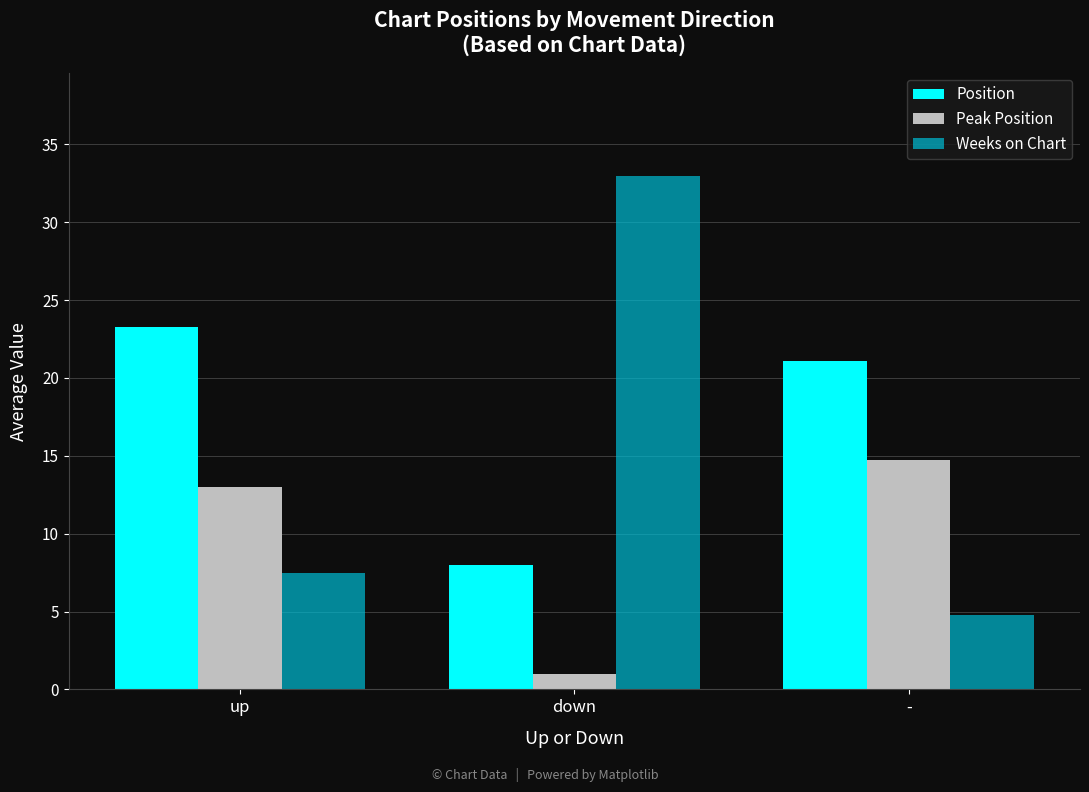

At how many categories does at least one series exceed 31?

1